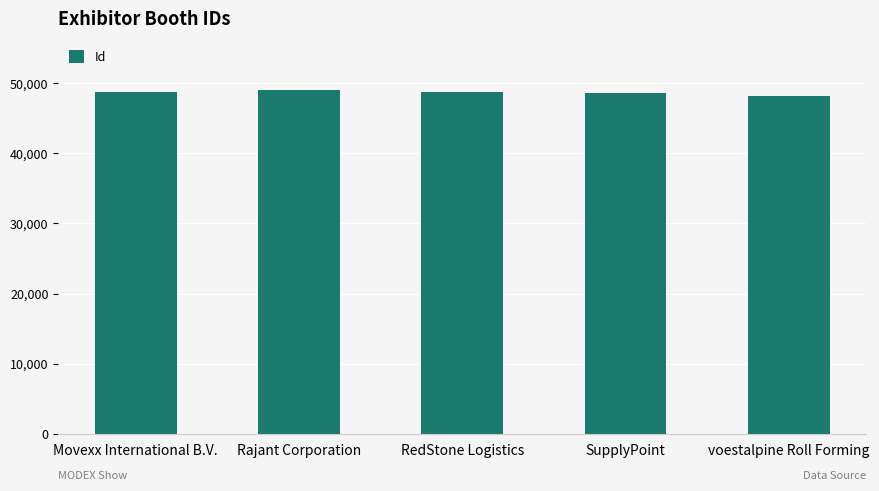

What is the ratio of the value at RedStone Logistics to the value at voestalpine Roll Forming?

1.0